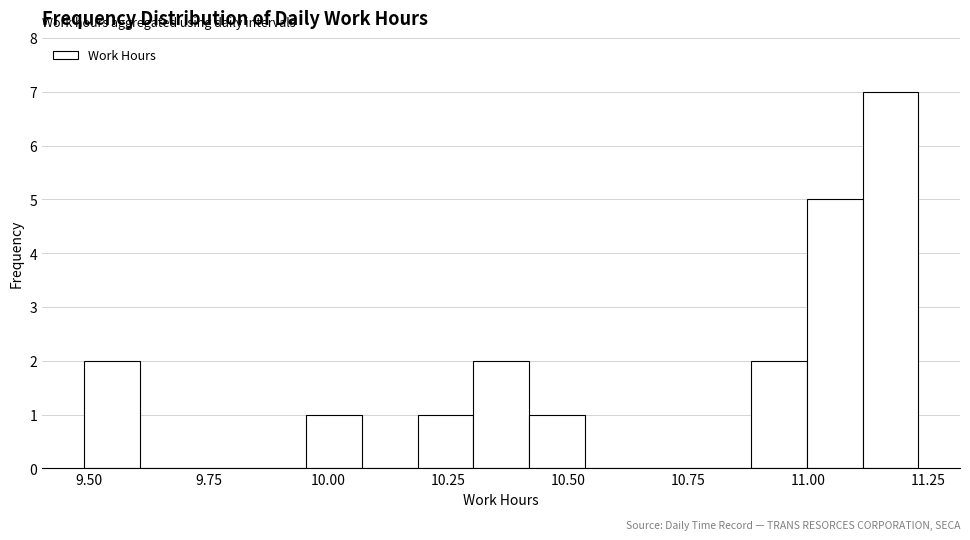

Around what value on the x-axis is the tallest bar? Give the approximate position of its centre, as read against the axis.

11.15